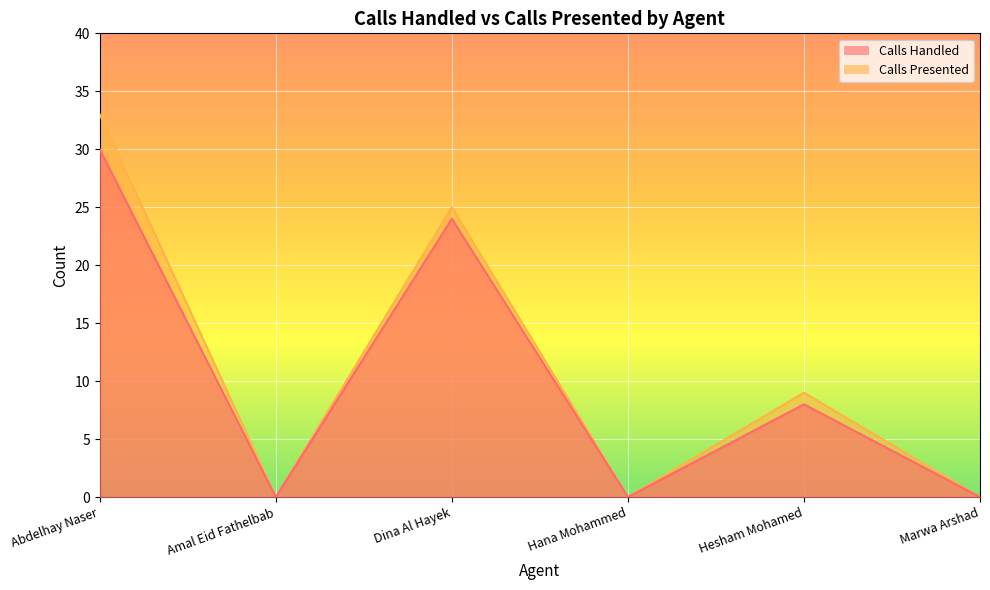

What is the highest value of the Calls Handled series?

30